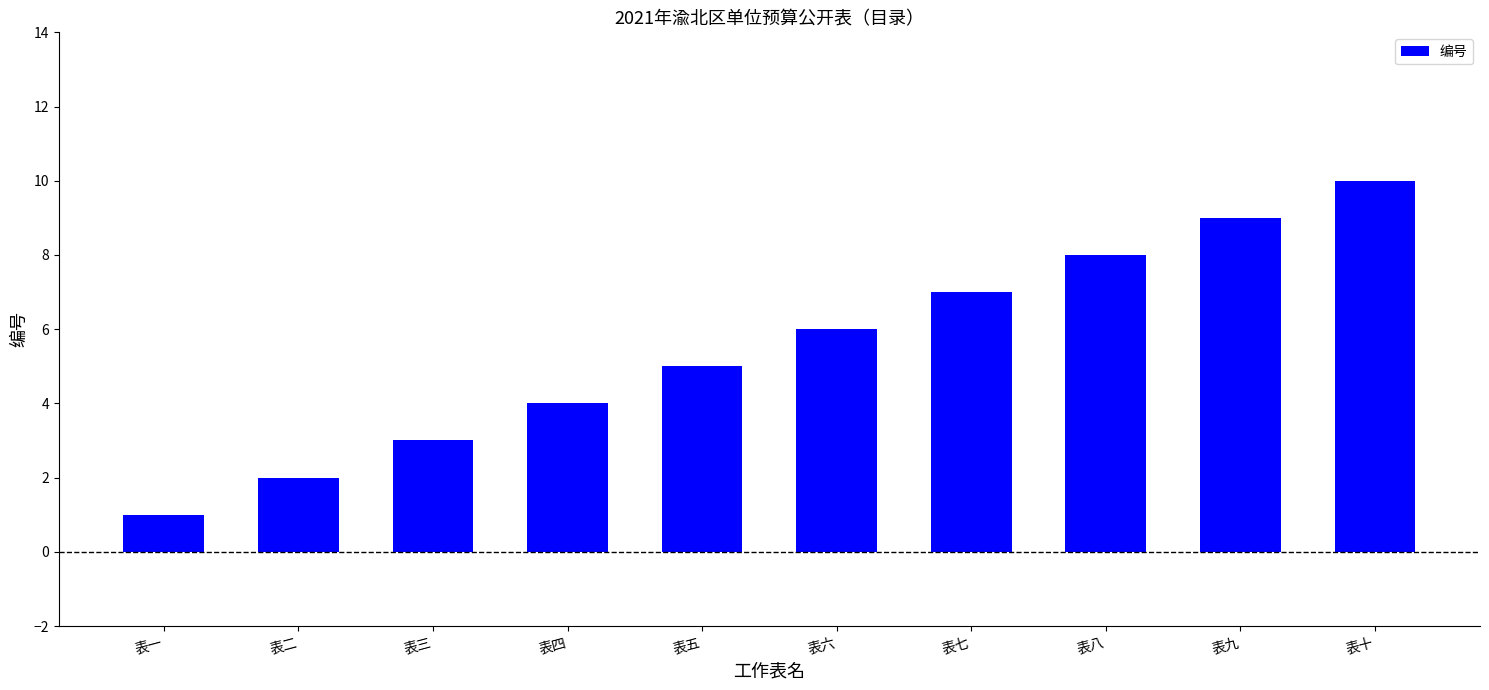

Reading left to right, transcribe all the data shown in this chart.

1	2	3	4	5	6	7	8	9	10